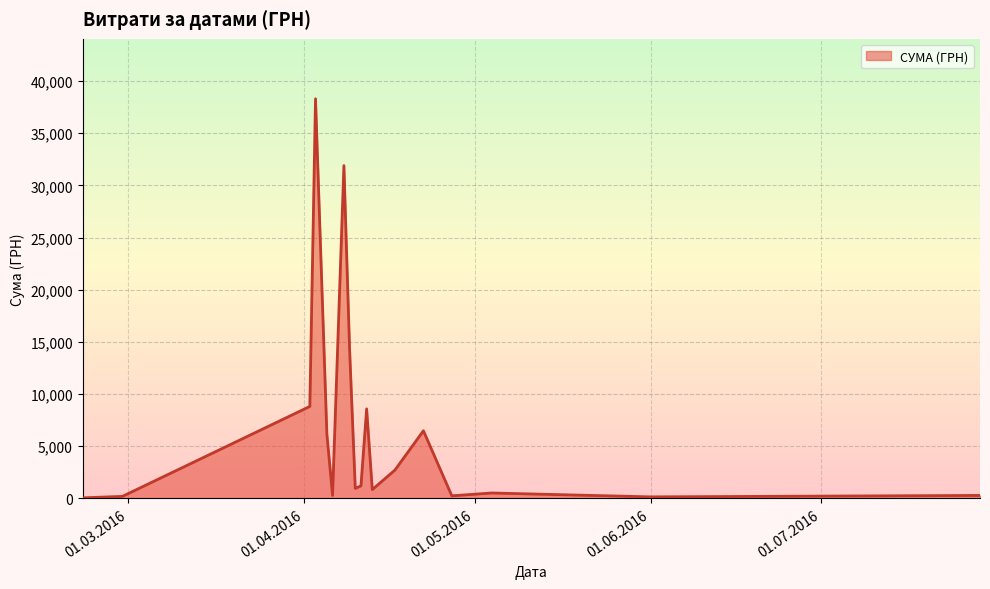

What is the difference between the maximum and minimum values?

38264.5